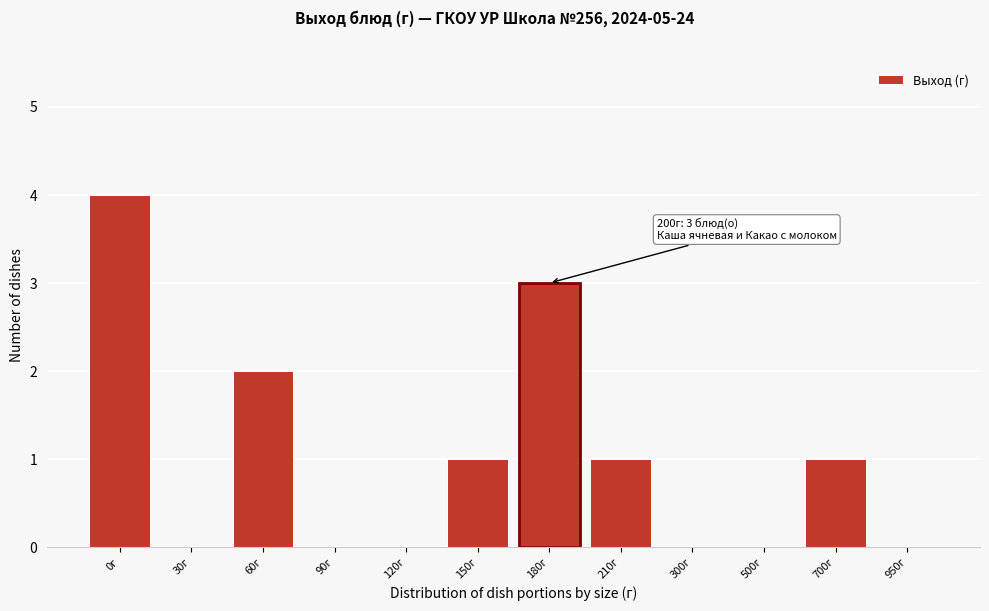

Reading left to right, transcribe all the data shown in this chart.

0г=4	30г=0	60г=2	90г=0	120г=0	150г=1	180г=3	210г=1	300г=0	500г=0	700г=1	950г=0